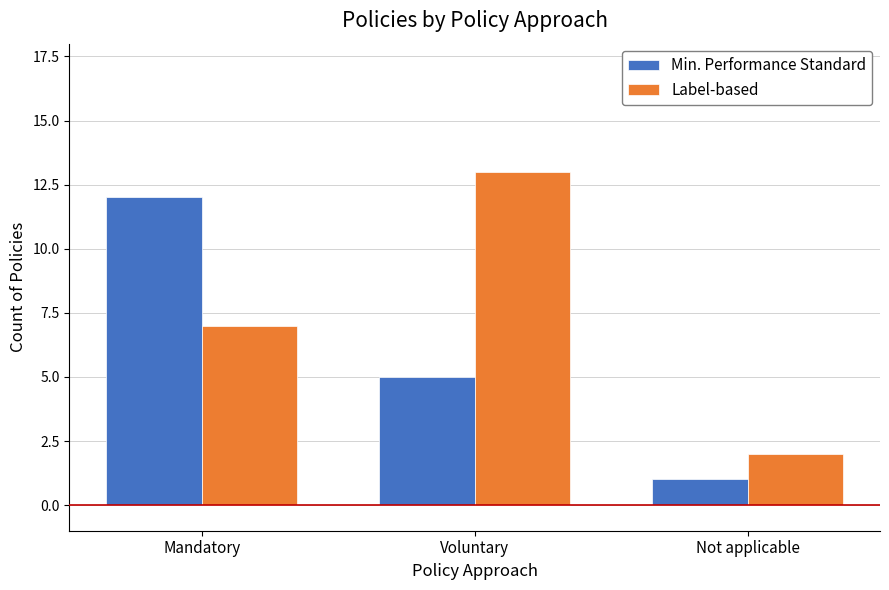

What position from the right is Not applicable?

1